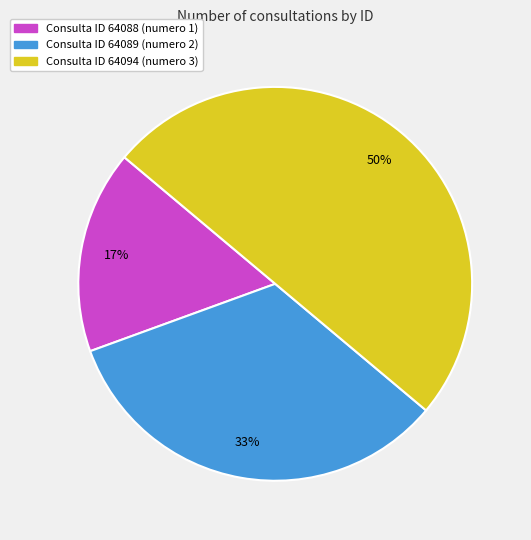

Which slice is the smallest?

Consulta ID 64088 (numero 1)